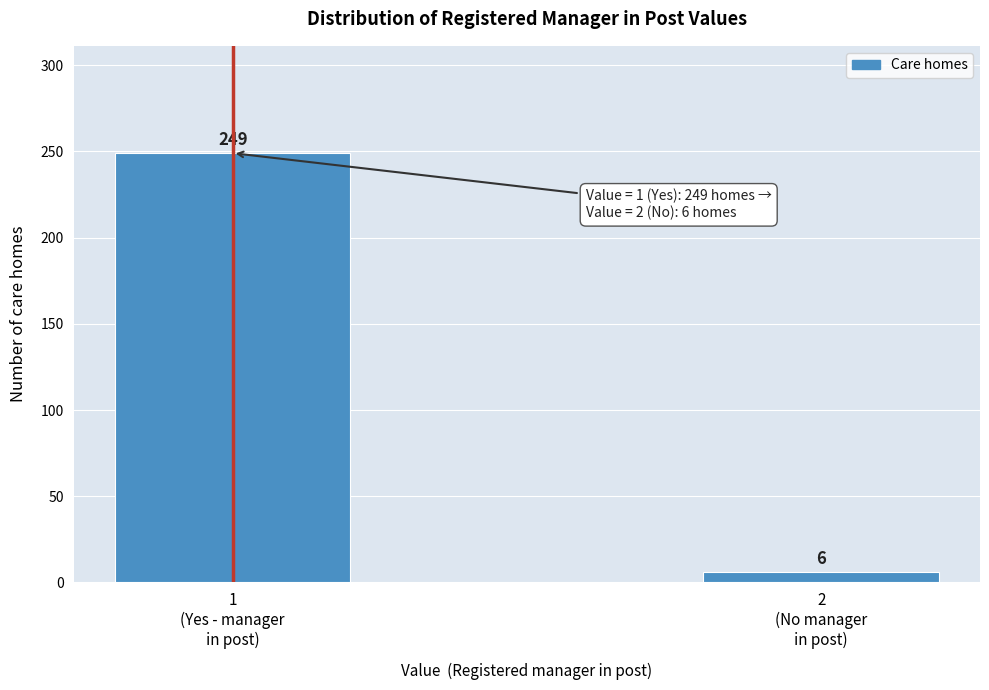

Reading left to right, what are all the values shown in this chart?

249	6